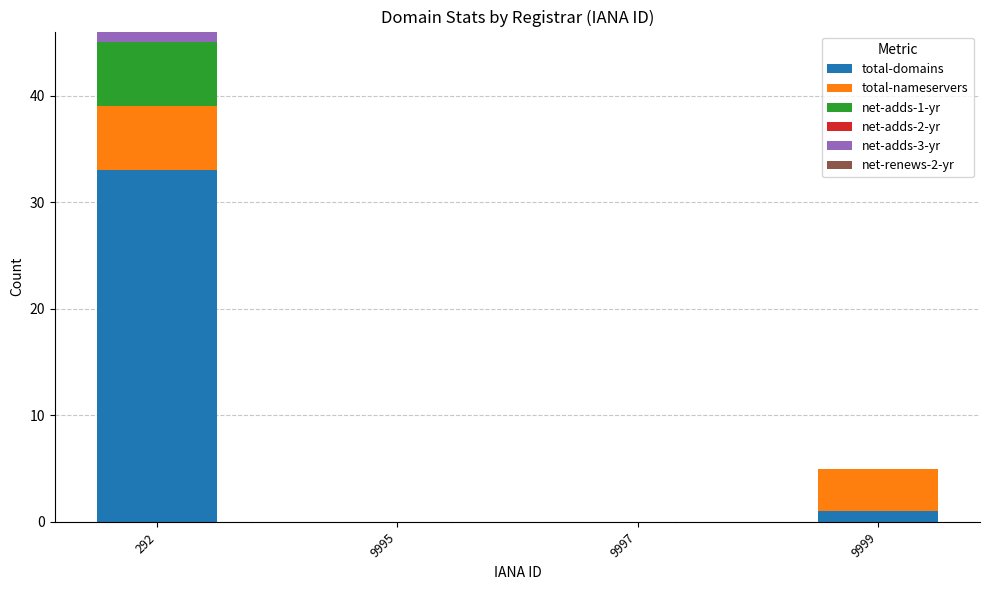

At which category is the sum across all series the highest?

292